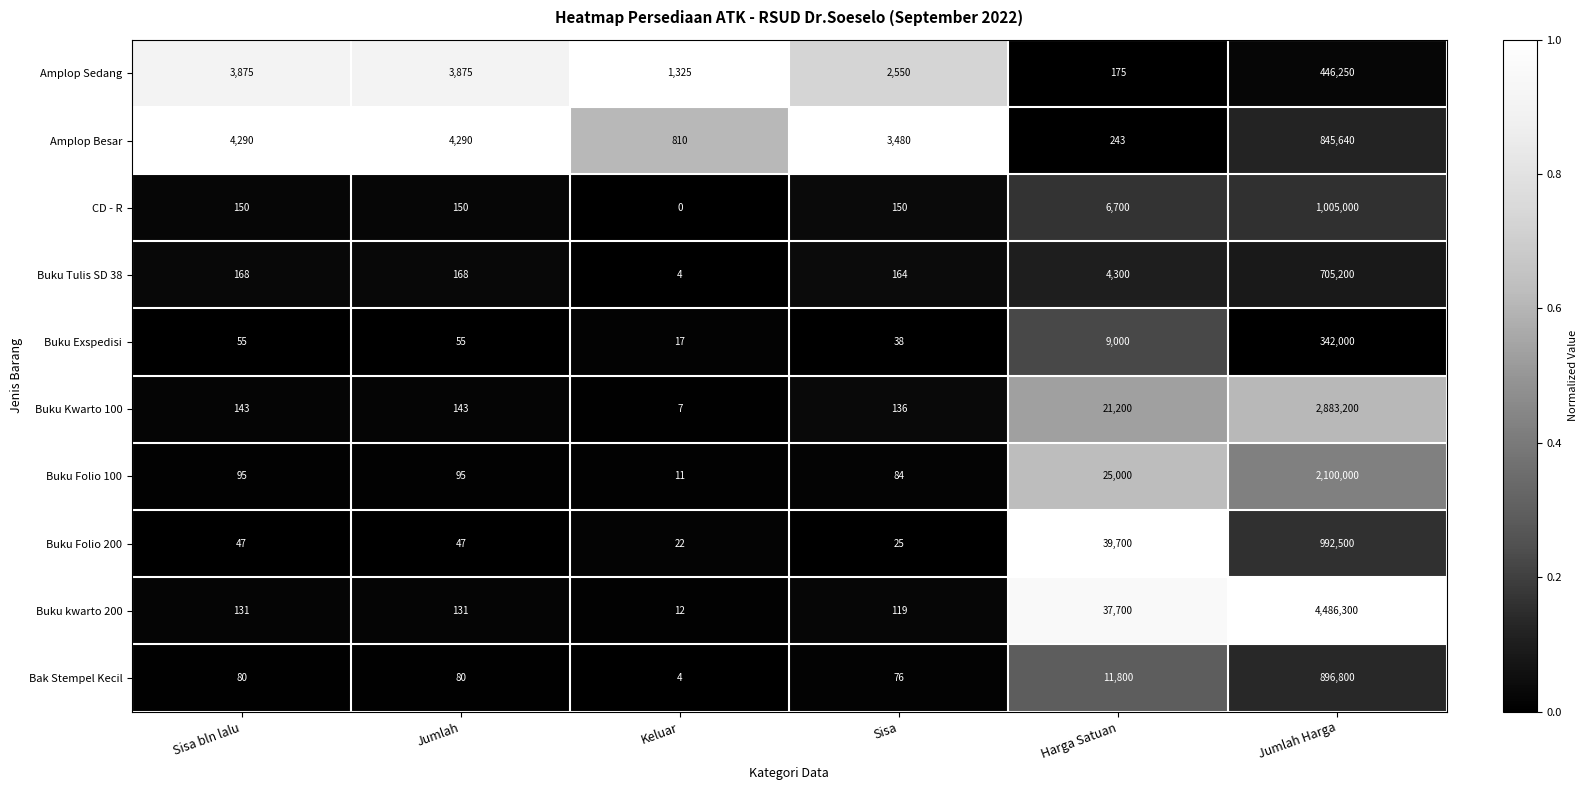

How many data points does each series have?

6